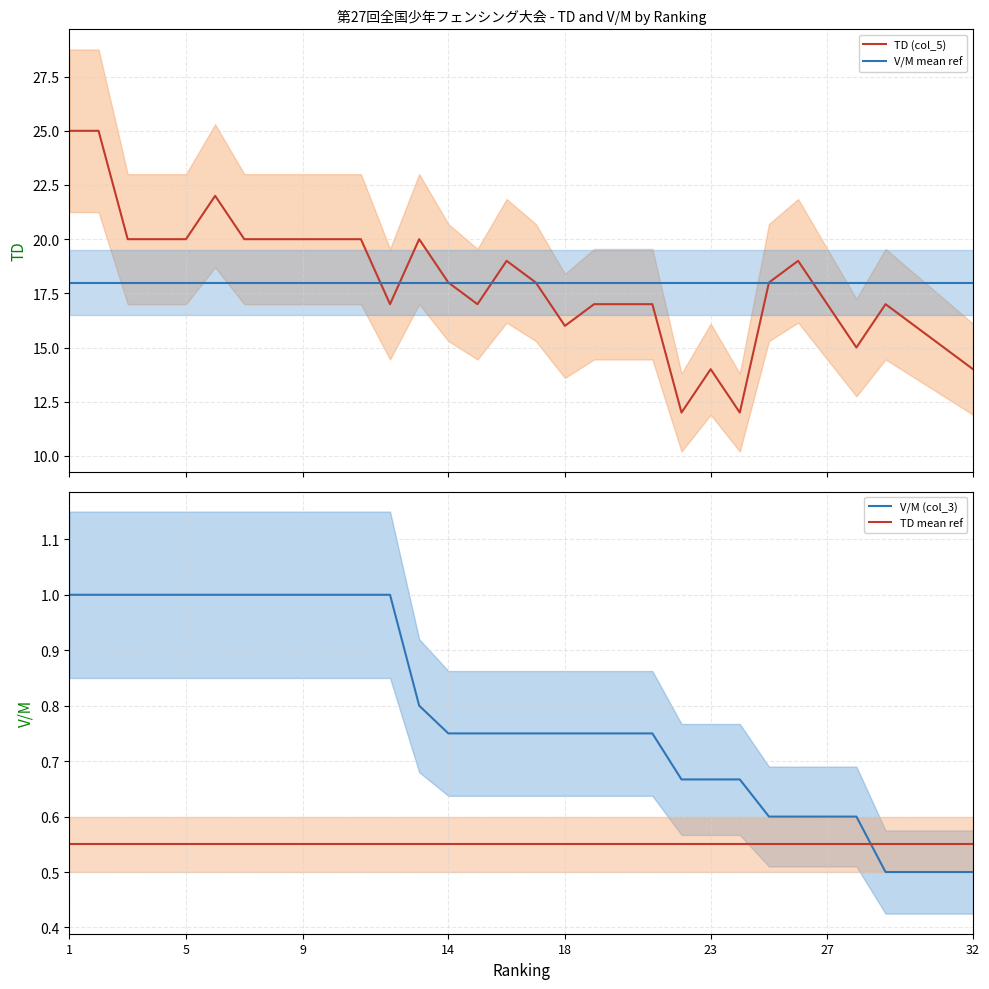

Which series has the largest total across all categories?

TD (col_5)